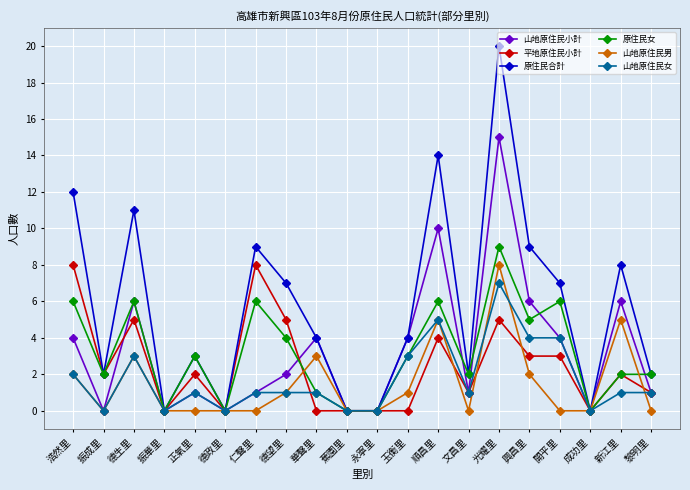

What is the value of the 原住民女 point at the 19th from the left?

2